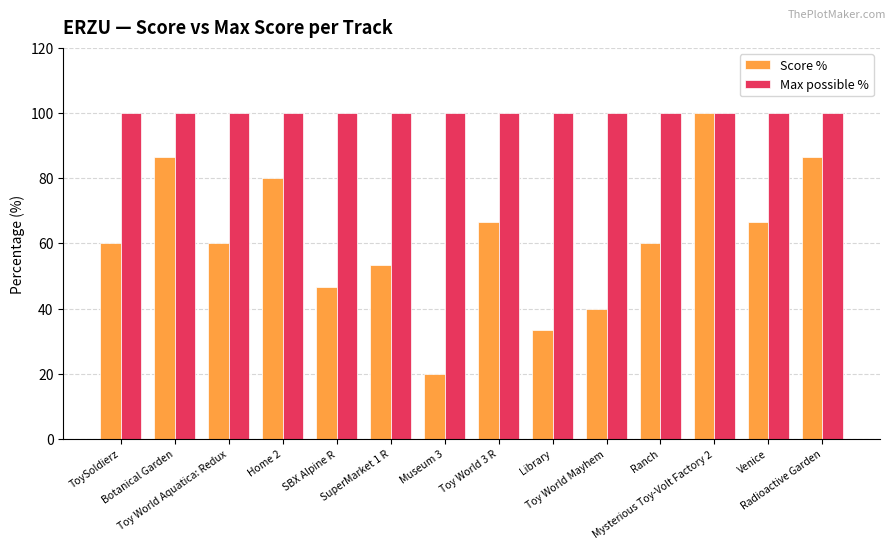

What is the highest value of the Max possible % series?

100.0